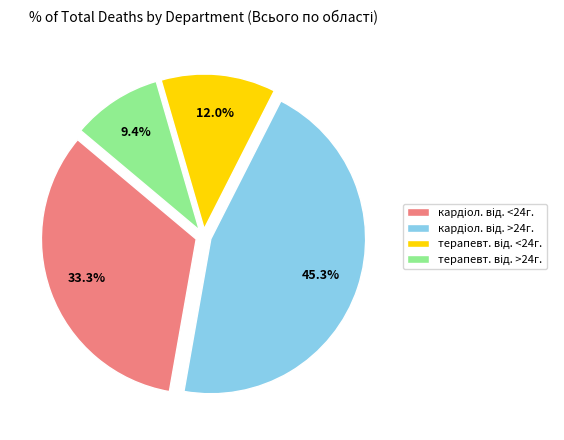

How many slices are in this pie chart?

4